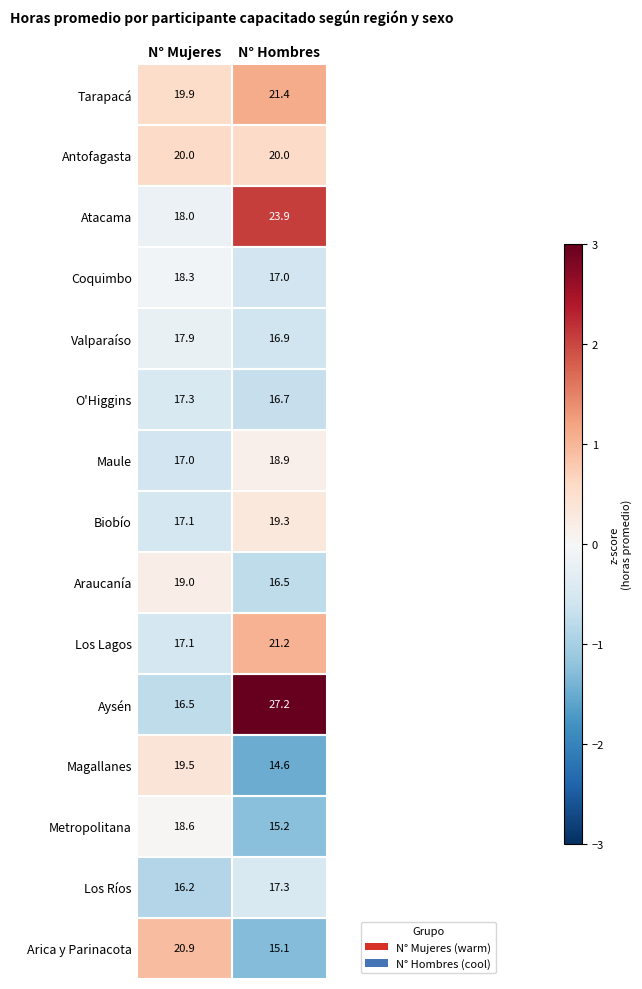

The value of Aysén at N° Hombres is 27.2. True or false?

True